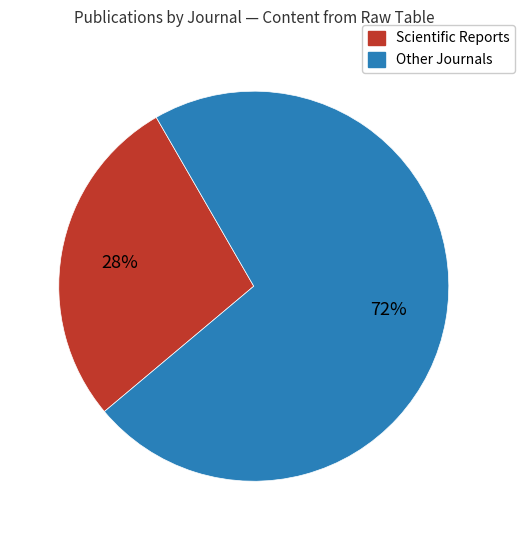

Which category accounts for the majority?

Other Journals